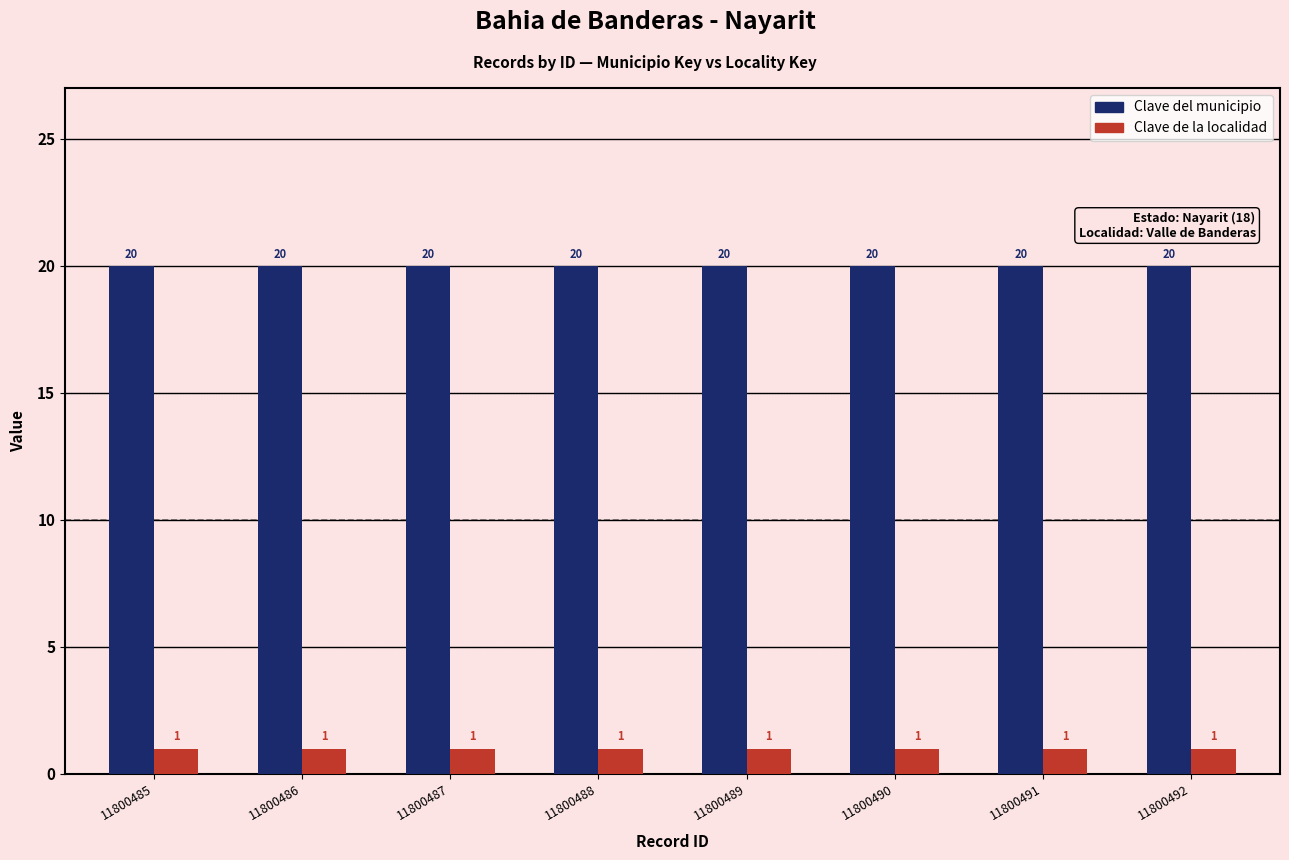

Reading left to right, extract all data points from this chart.

Clave del municipio: 20	20	20	20	20	20	20	20
Clave de la localidad: 1	1	1	1	1	1	1	1